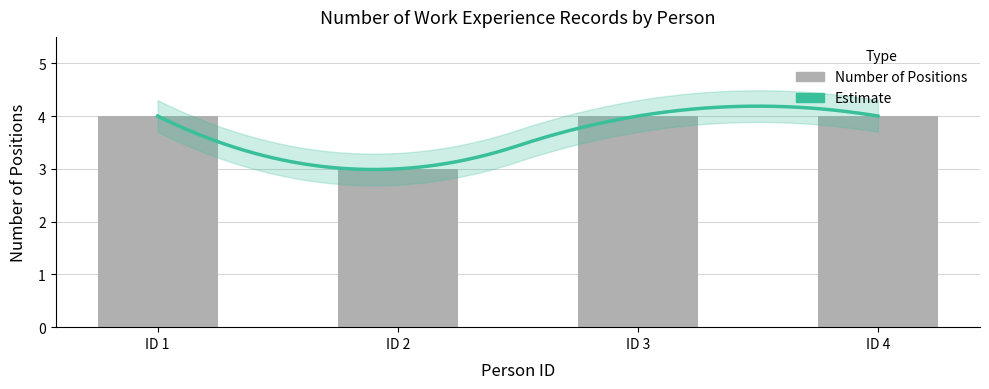

Reading left to right, what are all the values shown in this chart?

4	3	4	4